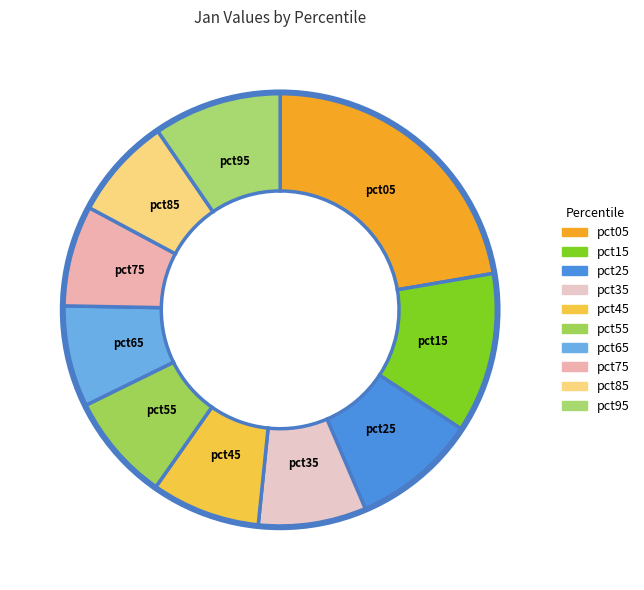

Which has a higher value, pct55 or pct25?

pct25